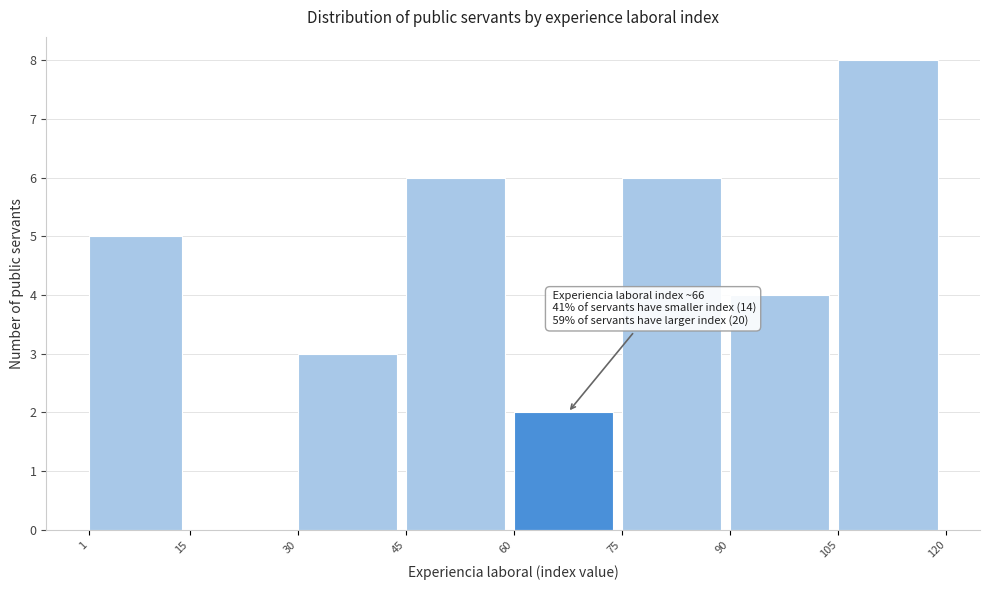

Which range on the x-axis has the tallest bar?

105 to 120